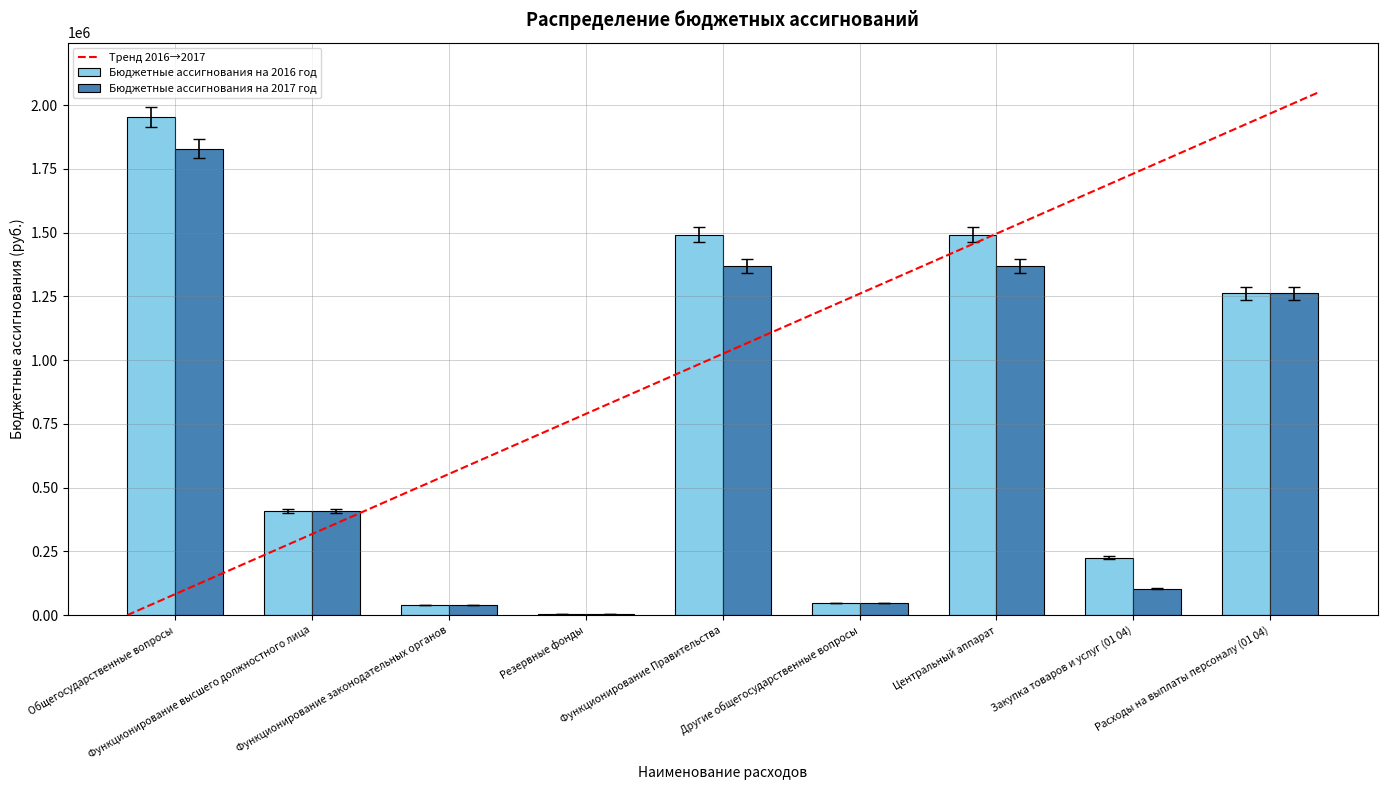

How many groups of bars are there?

9